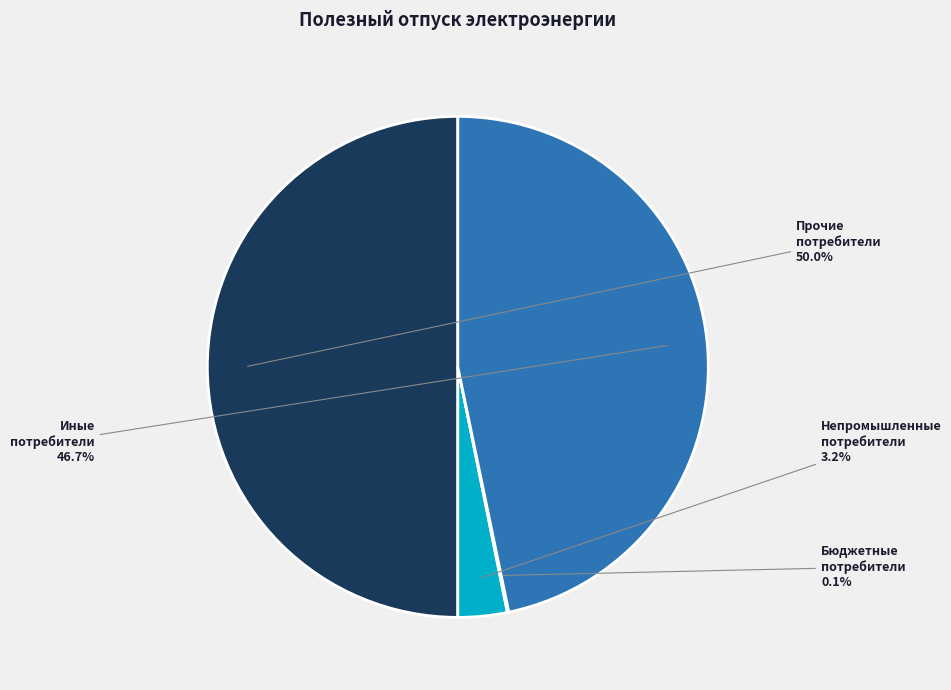

The Непромышленные потребители slice represents 13% of the pie. True or false?

False